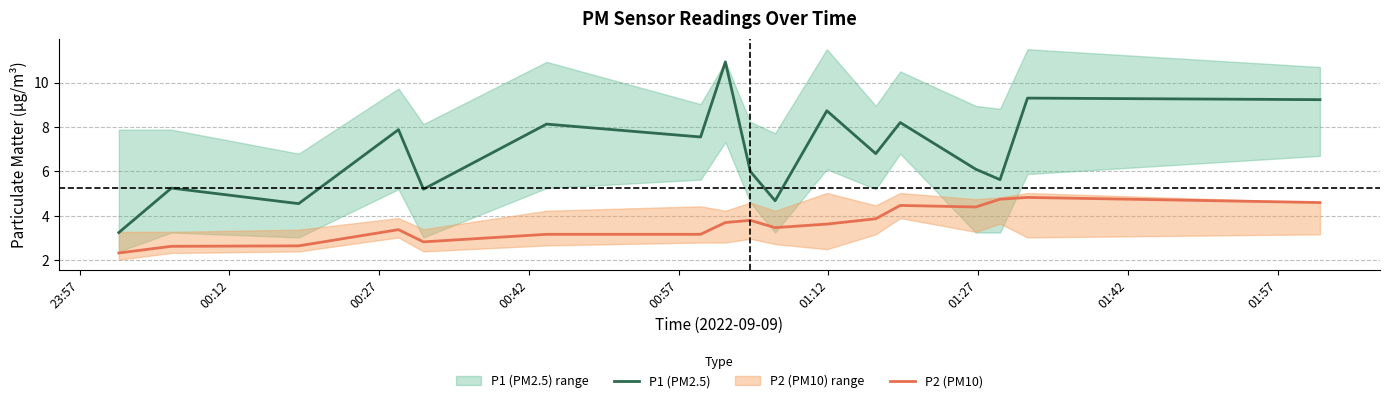

What is the highest value of the P2 (PM10) series?

4.8